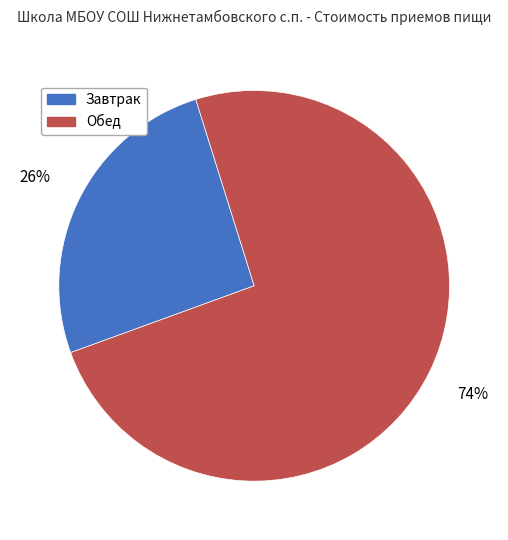

Do Обед and Завтрак together represent more than half of the pie?

Yes